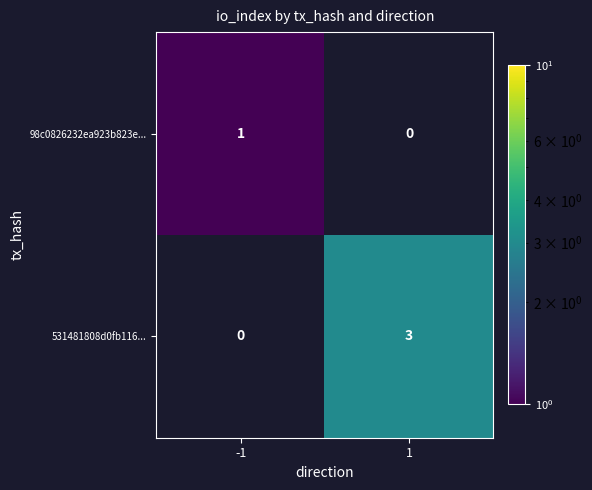

What is the sum of all 531481808d0fb116... values?

3